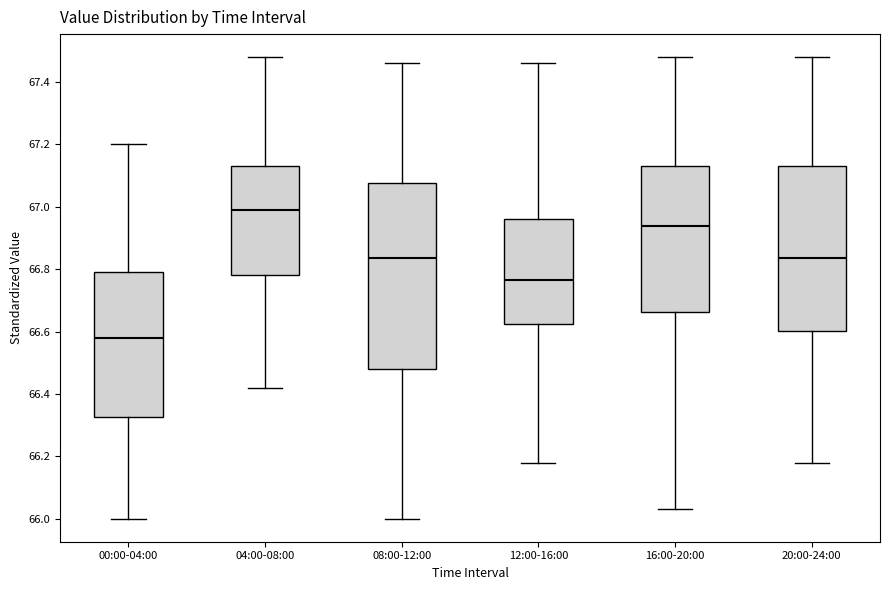

Which box has the lowest median line?

00:00-04:00